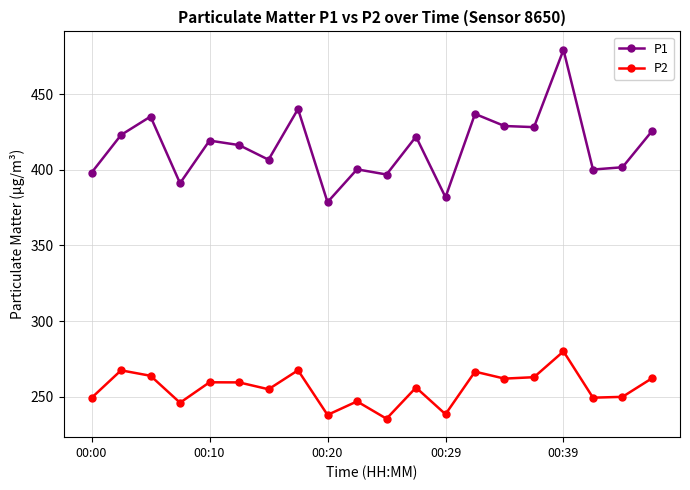

What is the value of the P1 point at the 14th from the left?

436.9